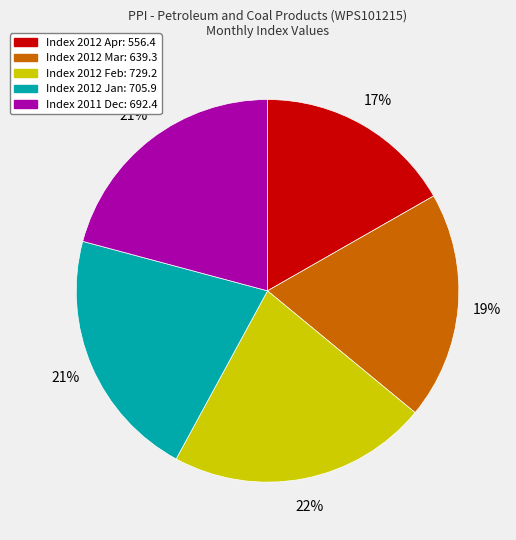

Is there any slice that represents more than half of the pie?

No